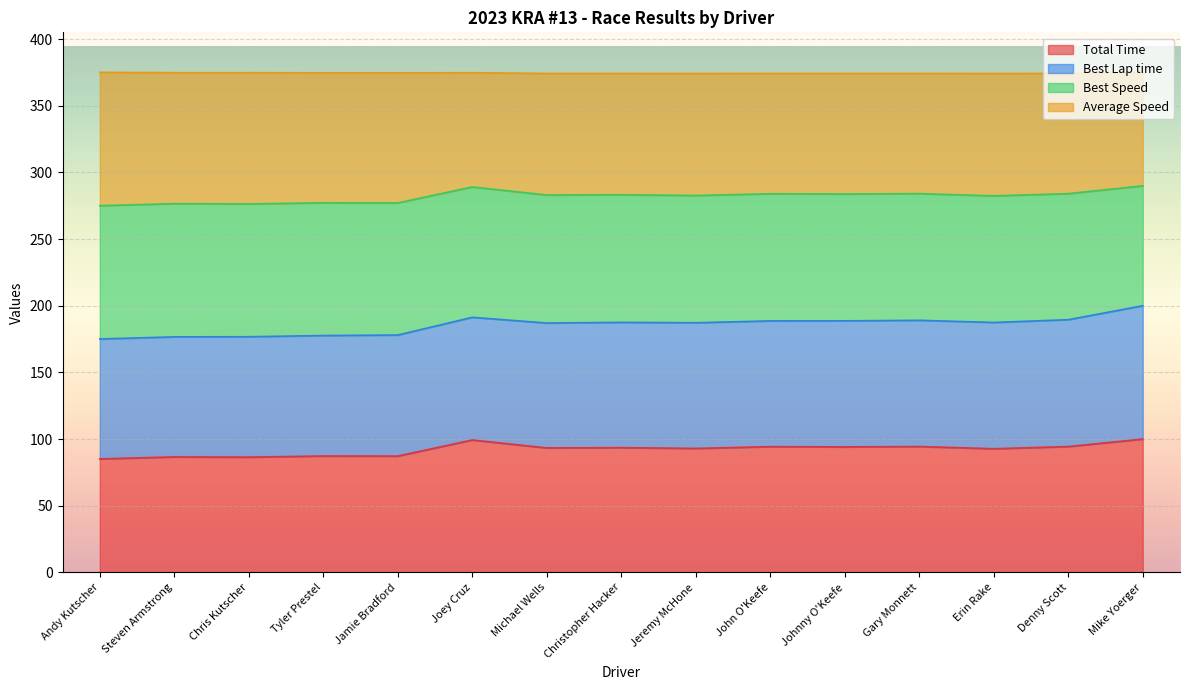

Is it true that Total Time equals 44.2 at Mike Yoerger?

False